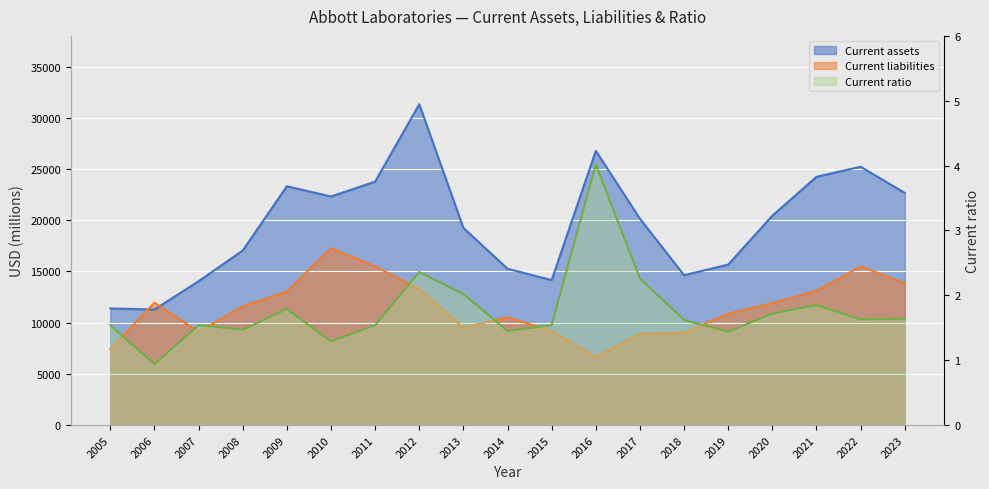

What is the average value of the Current assets series?

19628.3